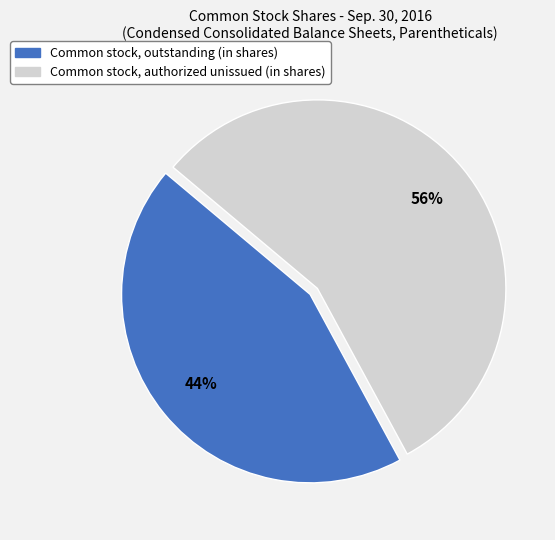

Count the number of slices in the pie.

2